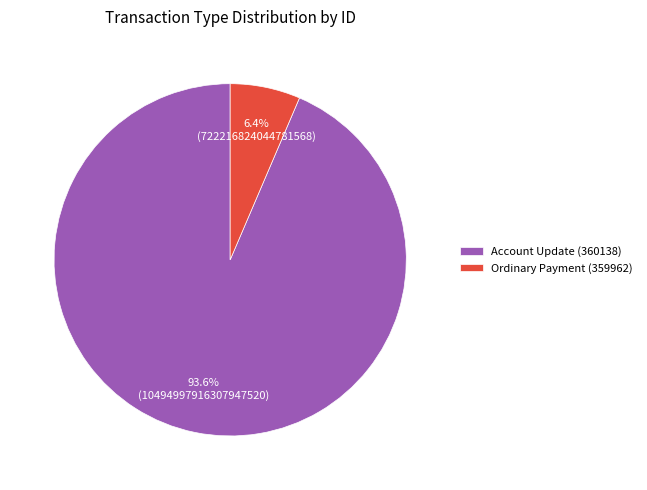

The Account Update (360138) slice represents 99% of the pie. True or false?

False